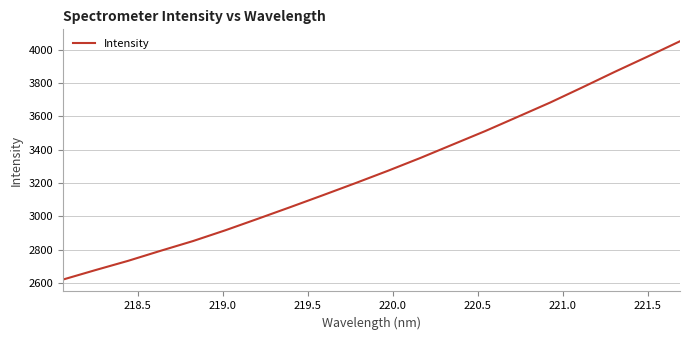

What is the average value?

3273.5